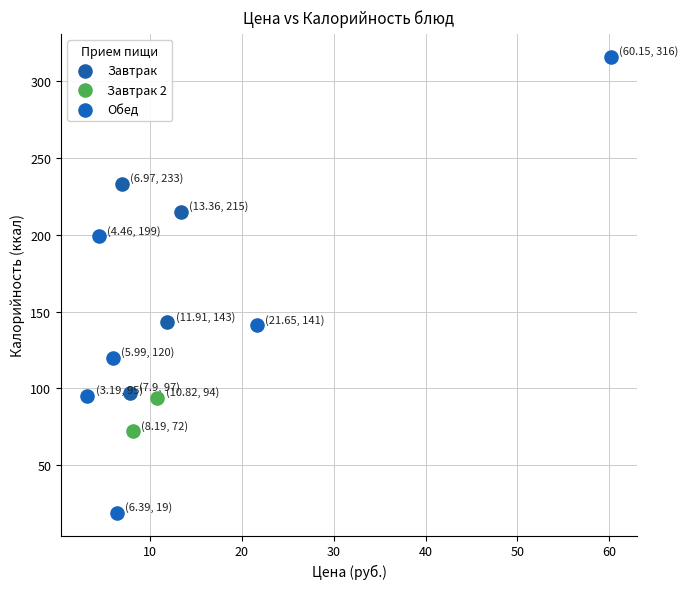

What are all the series names shown in the legend?

Завтрак, Завтрак 2, Обед